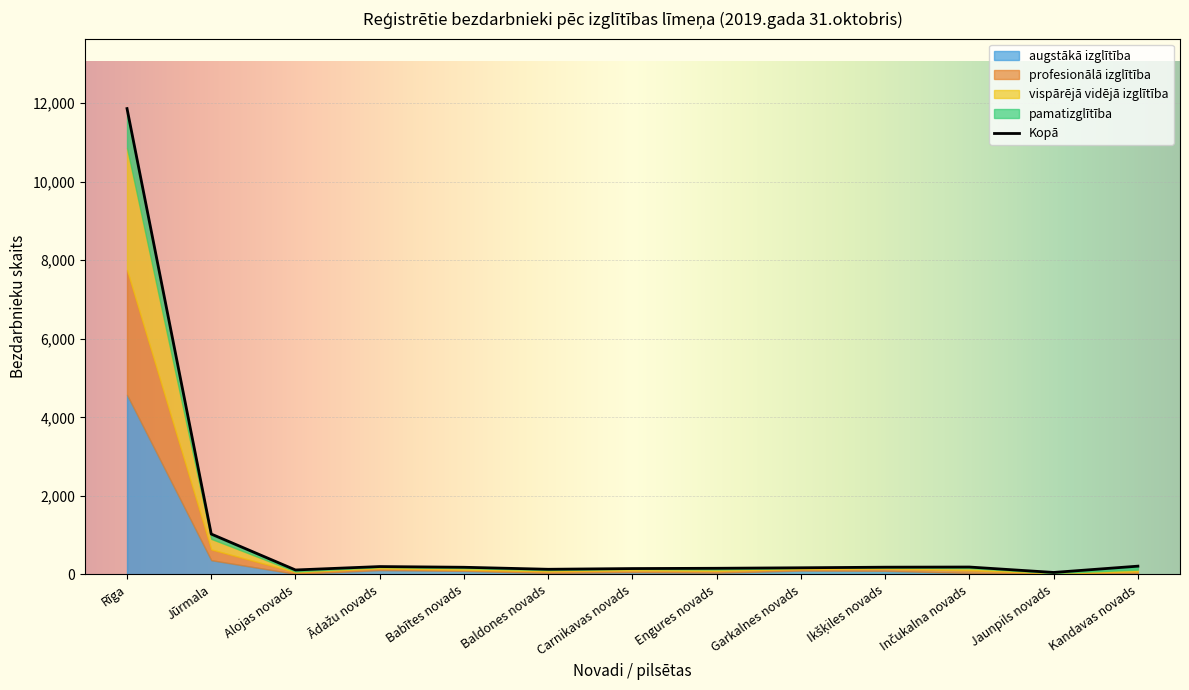

How many distinct data groups are displayed?

5